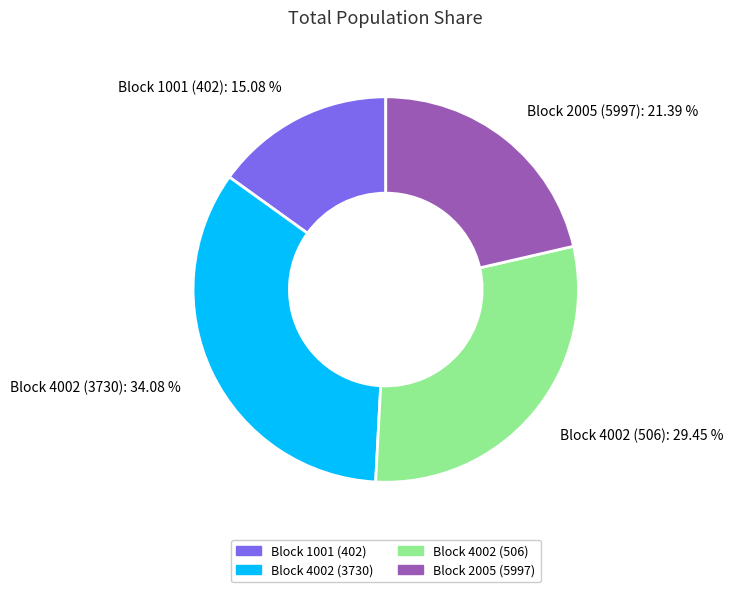

Count the number of slices in the pie.

4